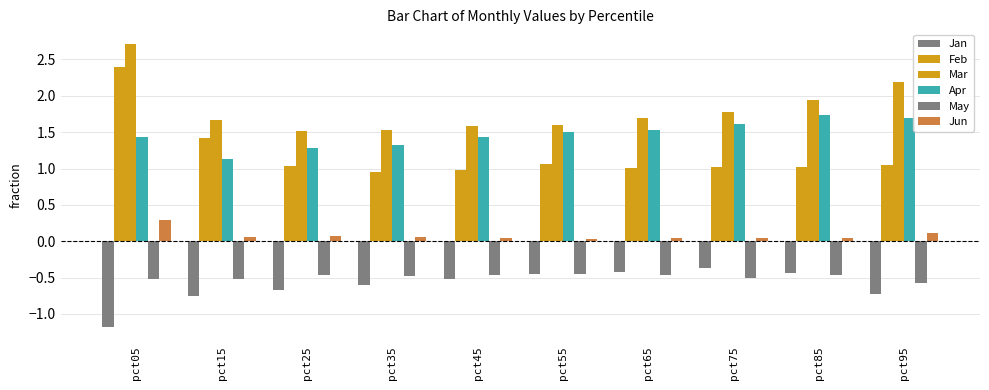

How many bars are there in total?

60